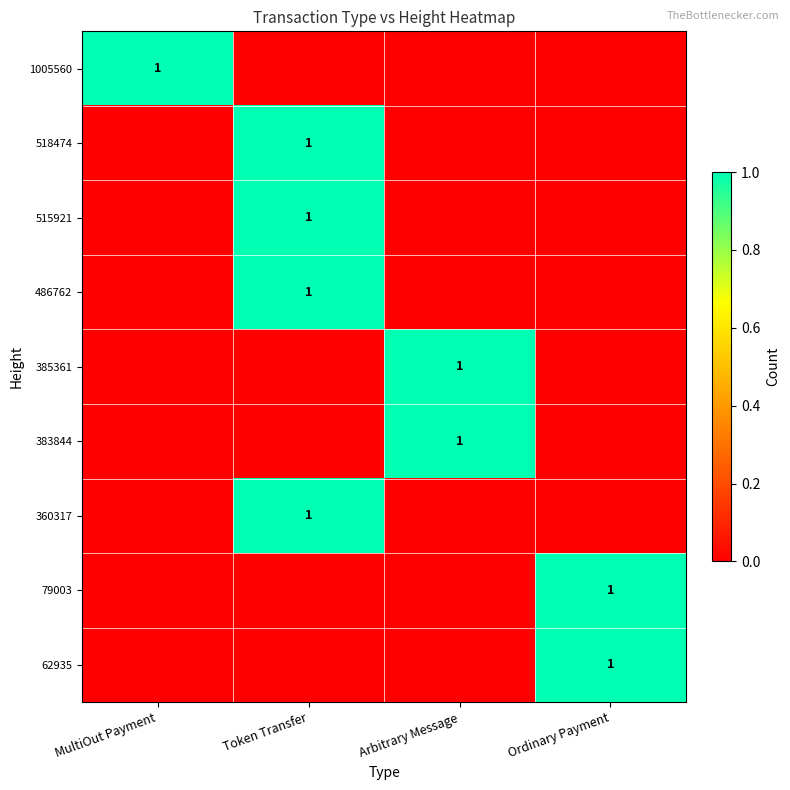

The value of 518474 at Token Transfer is 0. True or false?

False